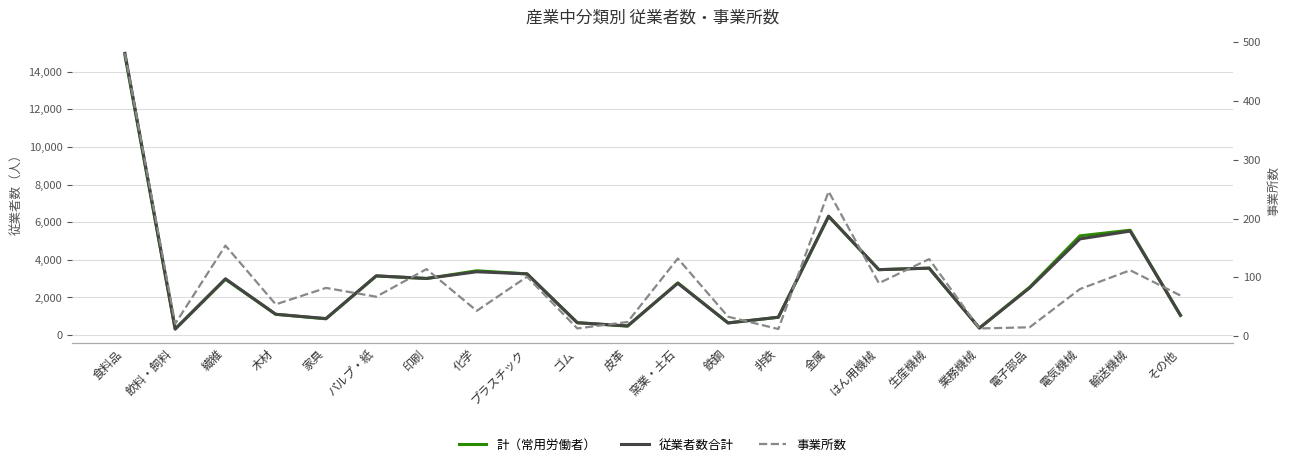

What is the greatest value displayed?

14971